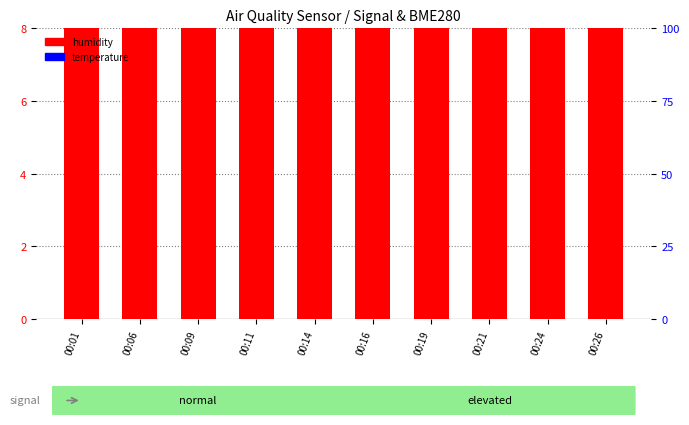

Which series reaches the minimum Y coordinate?

temperature